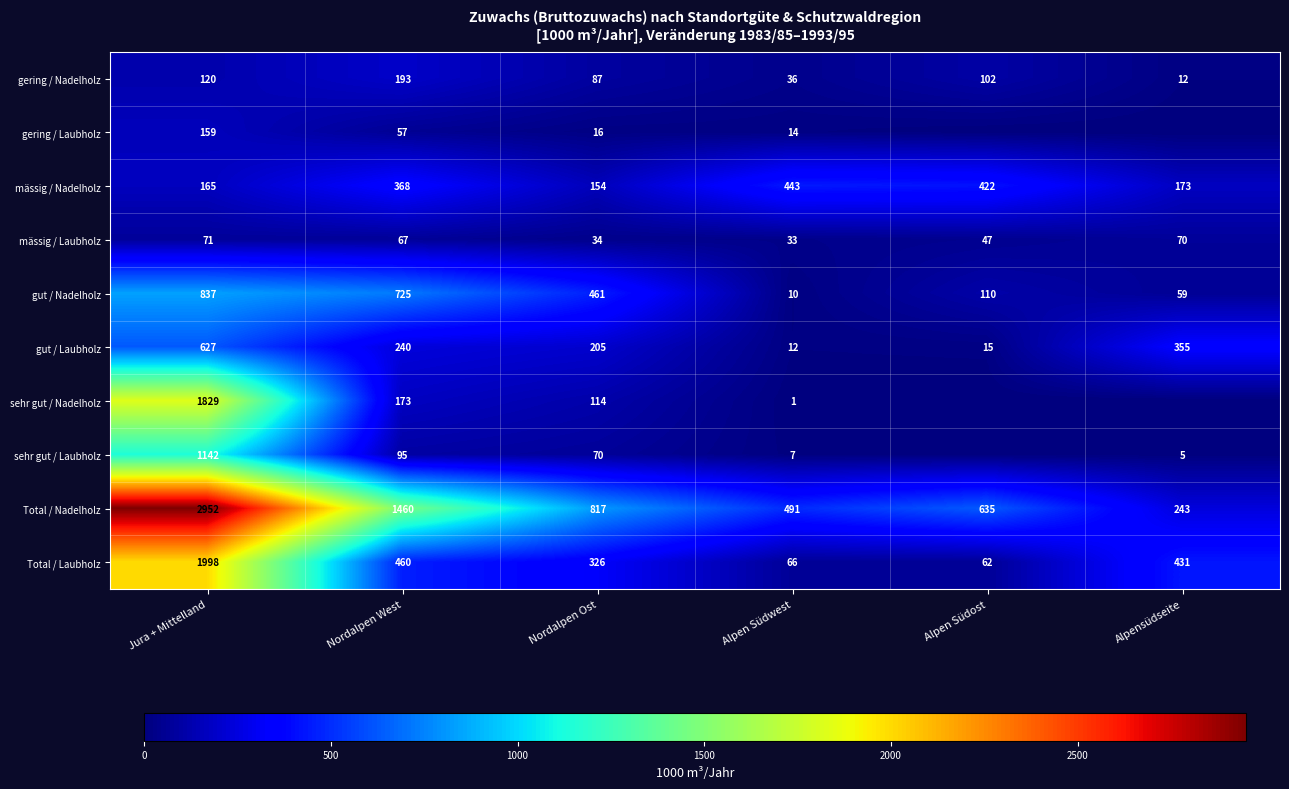

Where does the Total / Laubholz series first go above 431?

Jura + Mittelland